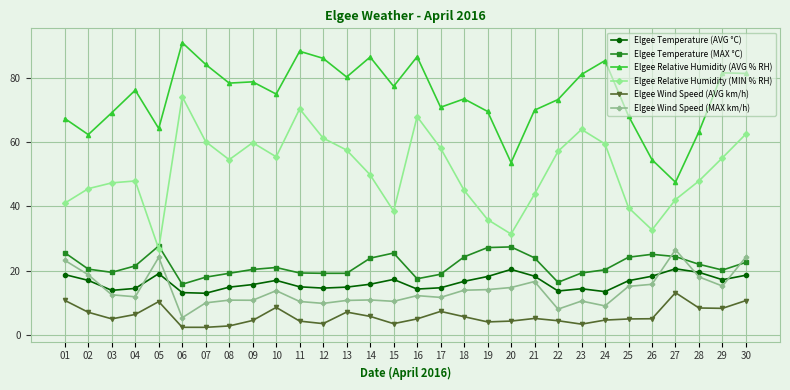

True or false: Elgee Wind Speed (AVG km/h) has more than 2 points higher than both neighbors.

True